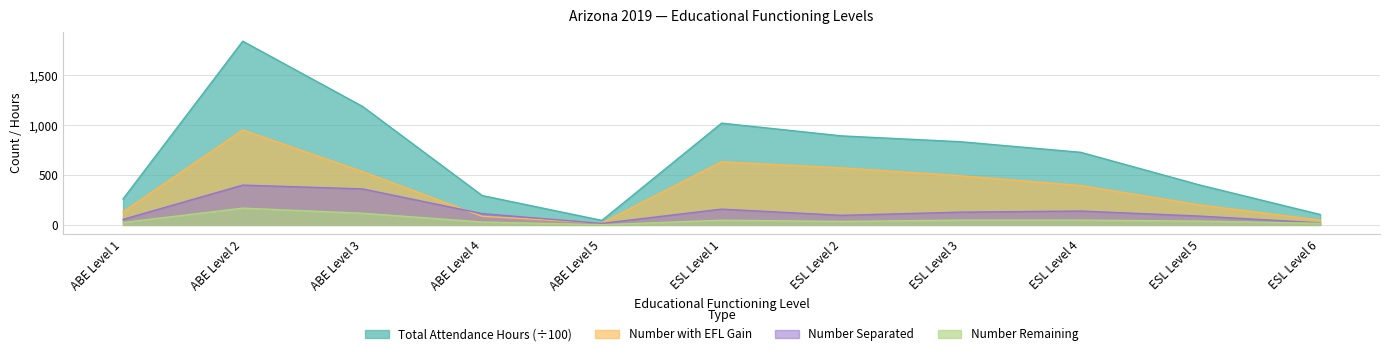

In Number Separated, how many points are lower than both neighbors (excluding endpoints)?

2